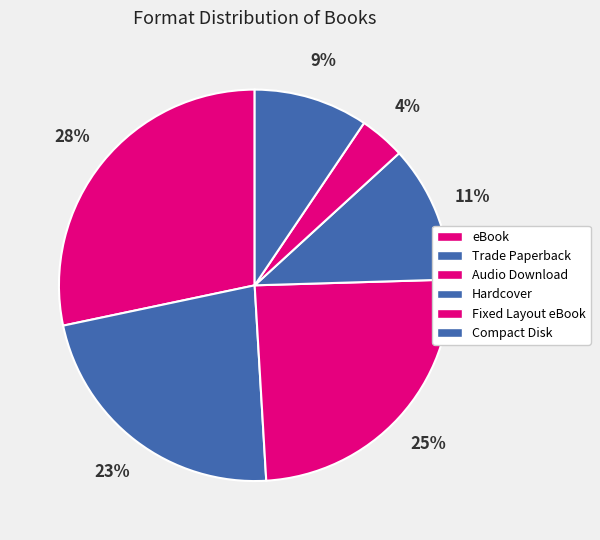

Which category has the biggest portion of the pie?

eBook